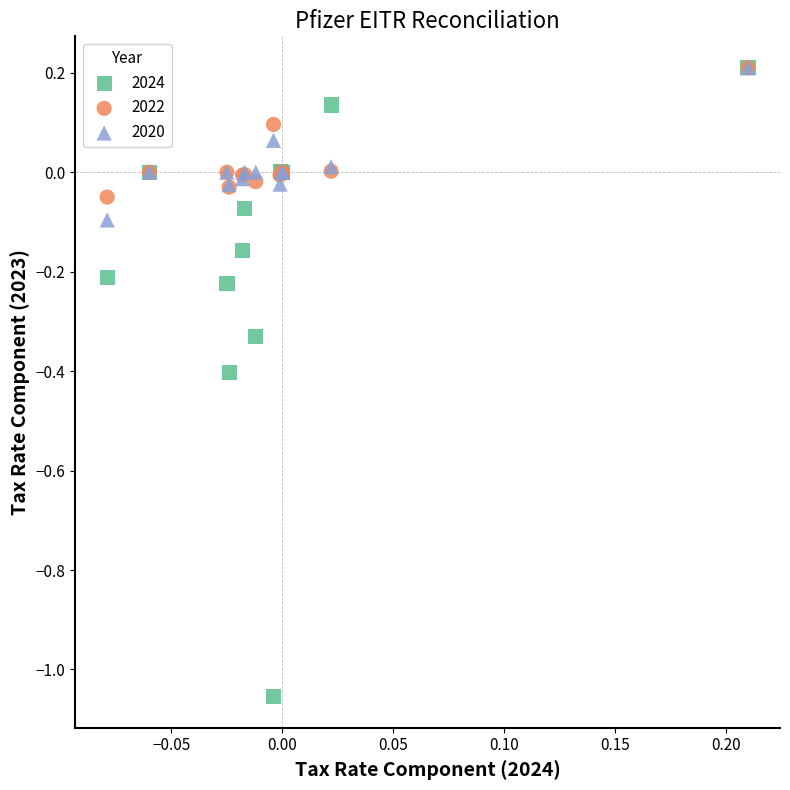

Which series contains the lowest Y value?

2024